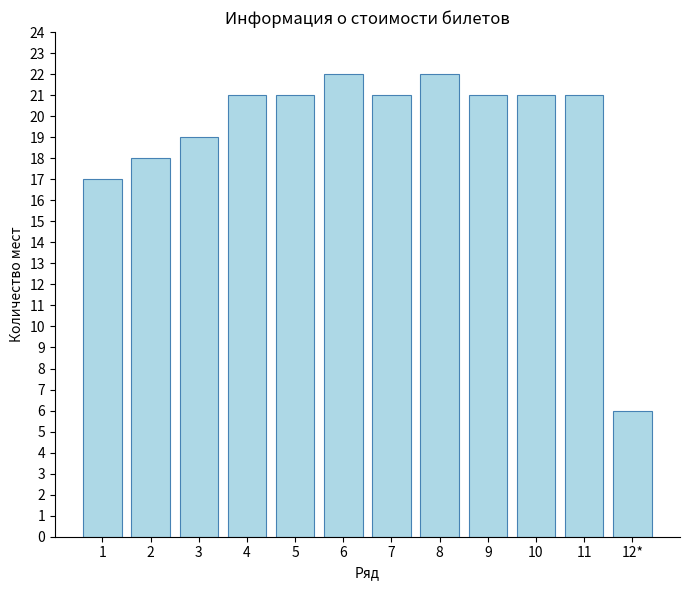

True or false: the data shows 29 at 3.

False